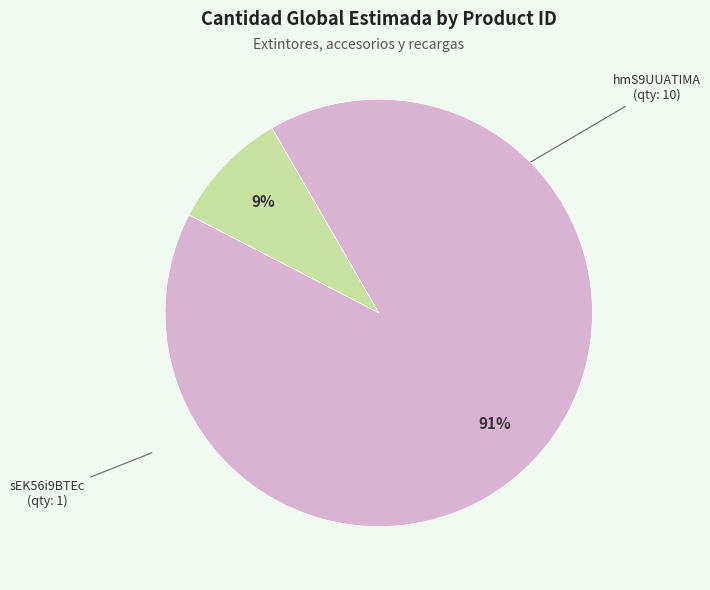

Is there a majority slice in this chart?

Yes